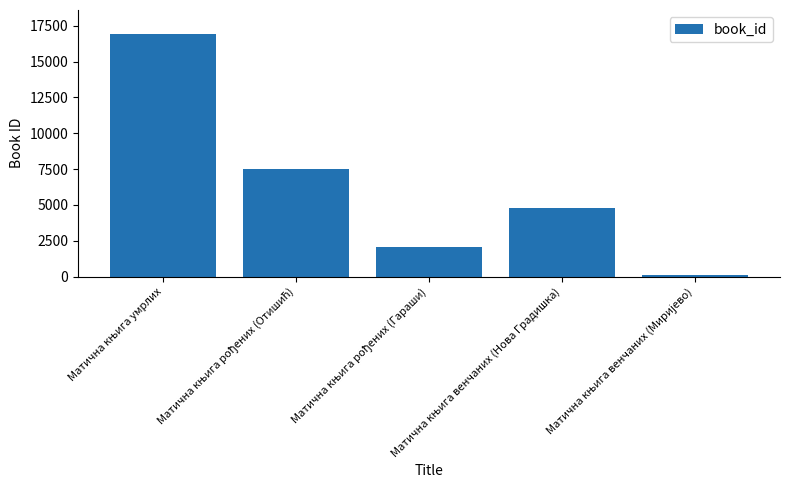

What is the greatest value displayed?

16917